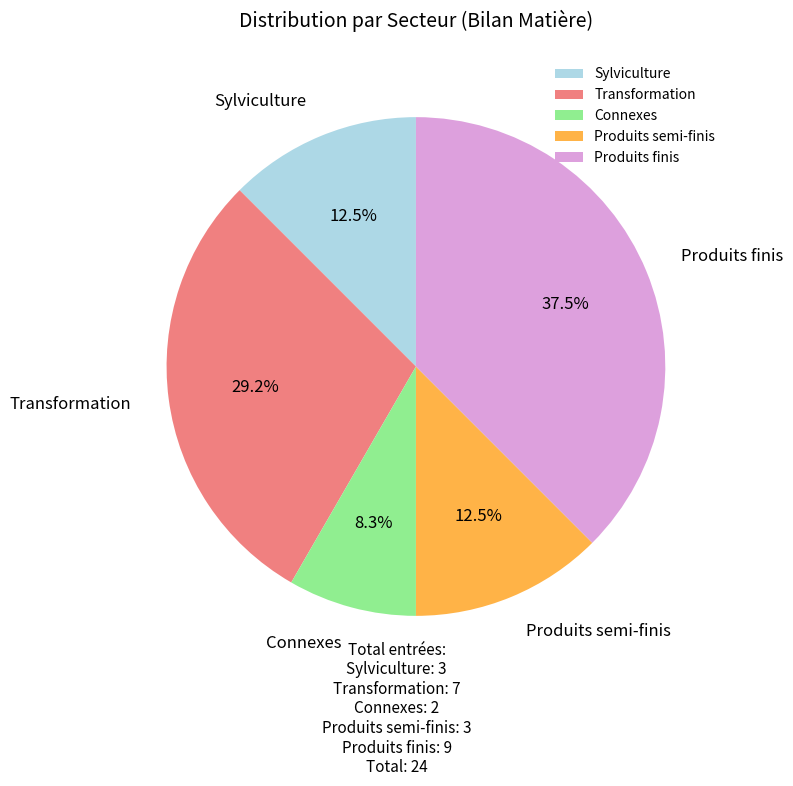

Is it true that Transformation is 29% of the pie?

True